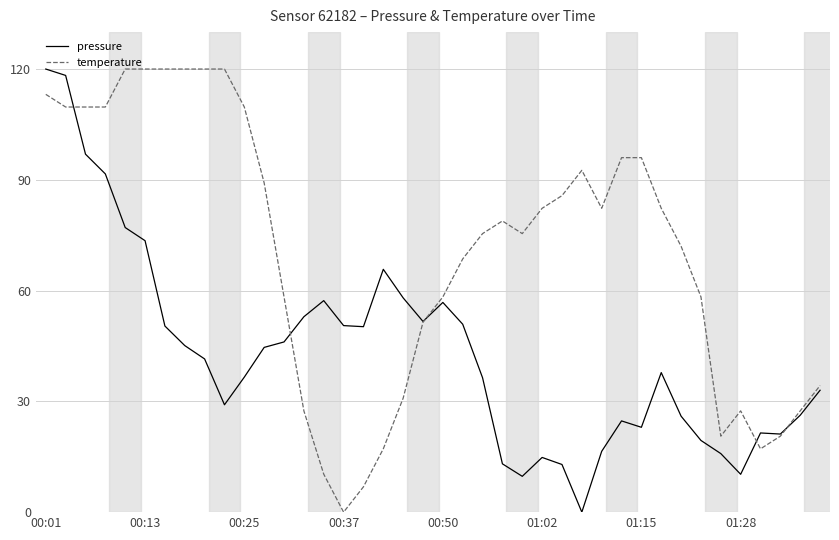

What is the maximum value for temperature?

120.0